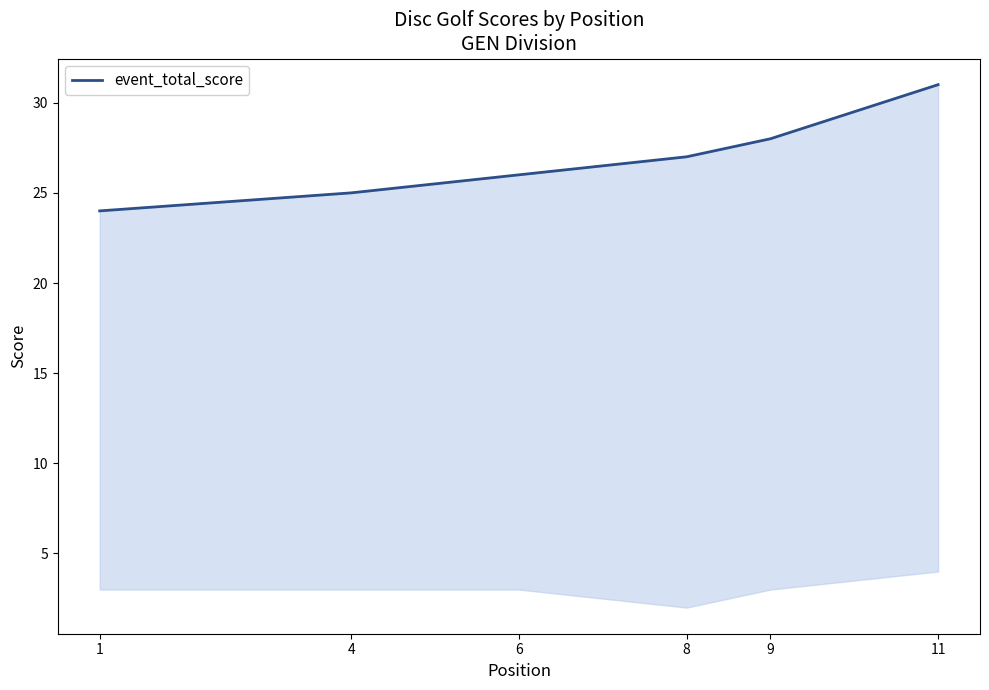

Count the number of data series in this chart.

1